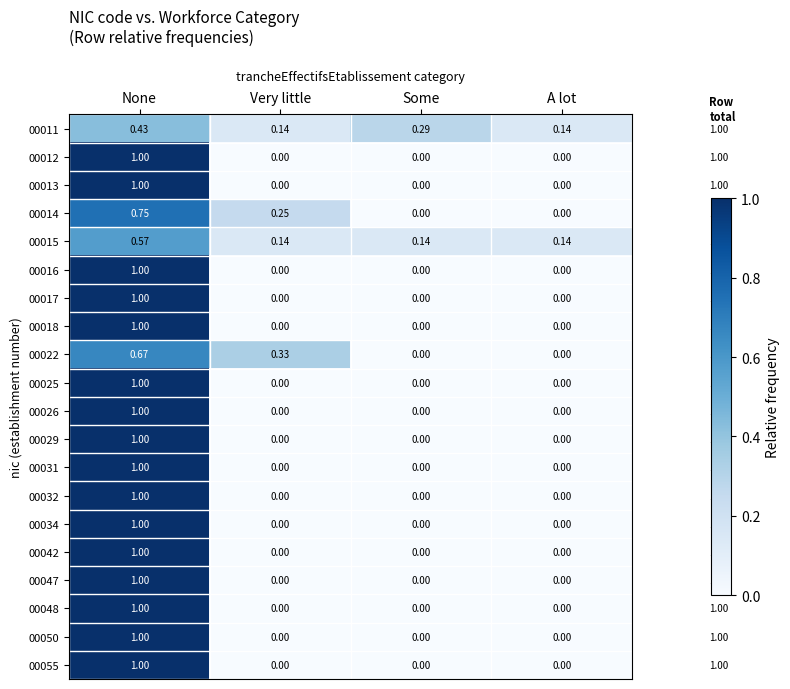

At which category is the sum across all series the highest?

None